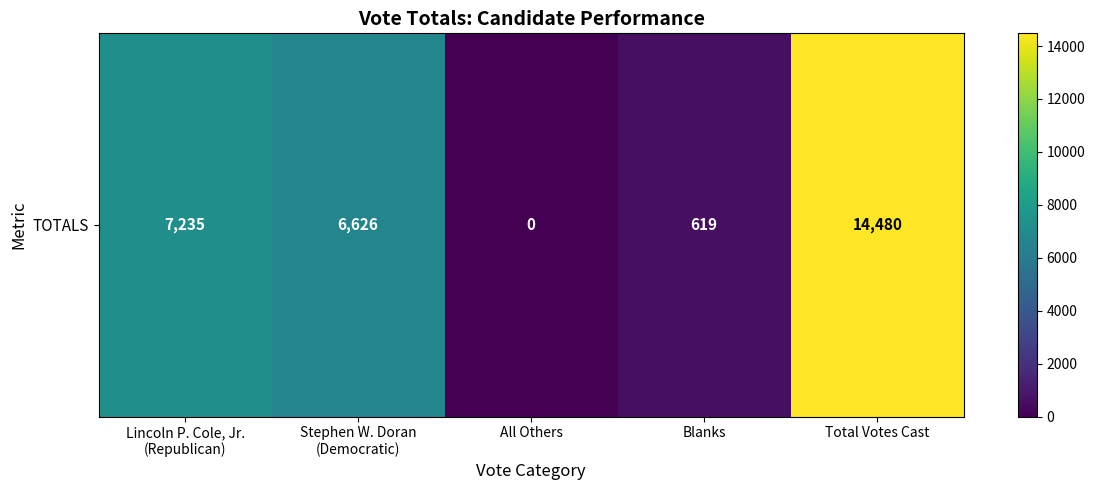

What is the change in value from Blanks to Total Votes Cast?

+13861